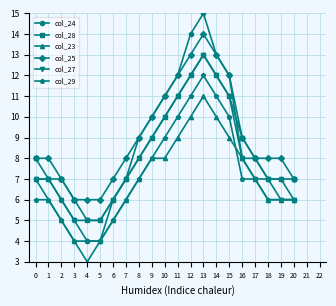

What is the greatest value displayed?

15